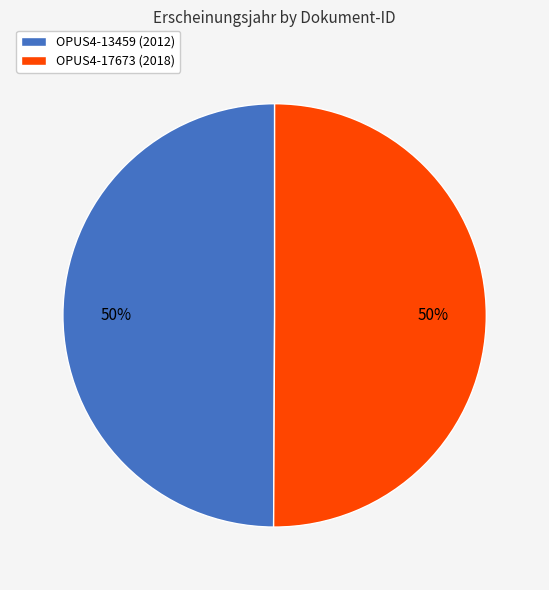

To the nearest percent, what portion does OPUS4-13459 represent?

50%